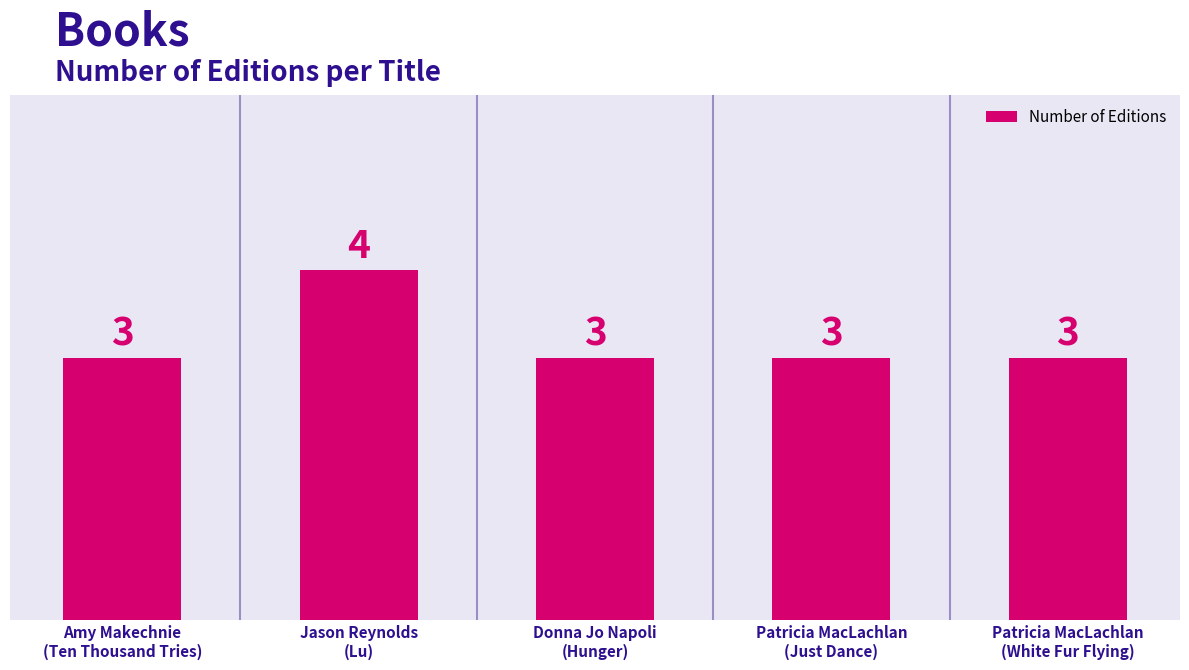

Approximately how many times larger is the value at Patricia MacLachlan
(Just Dance) compared to Amy Makechnie
(Ten Thousand Tries)?

1.0